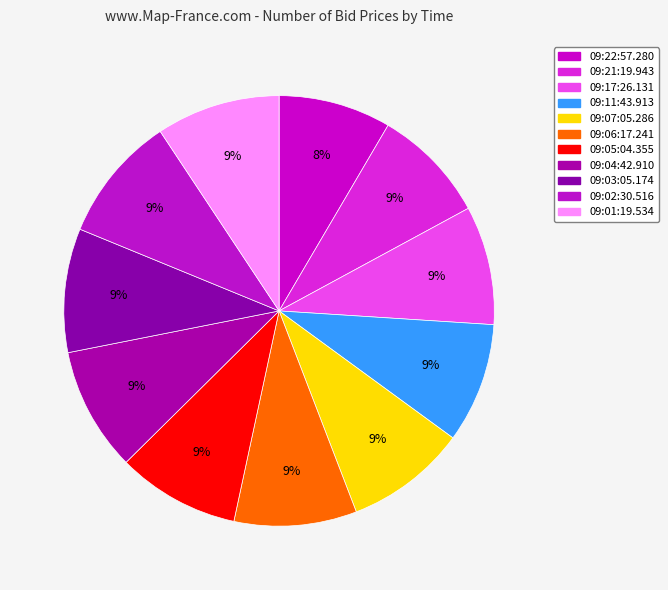

Count the number of slices in the pie.

11